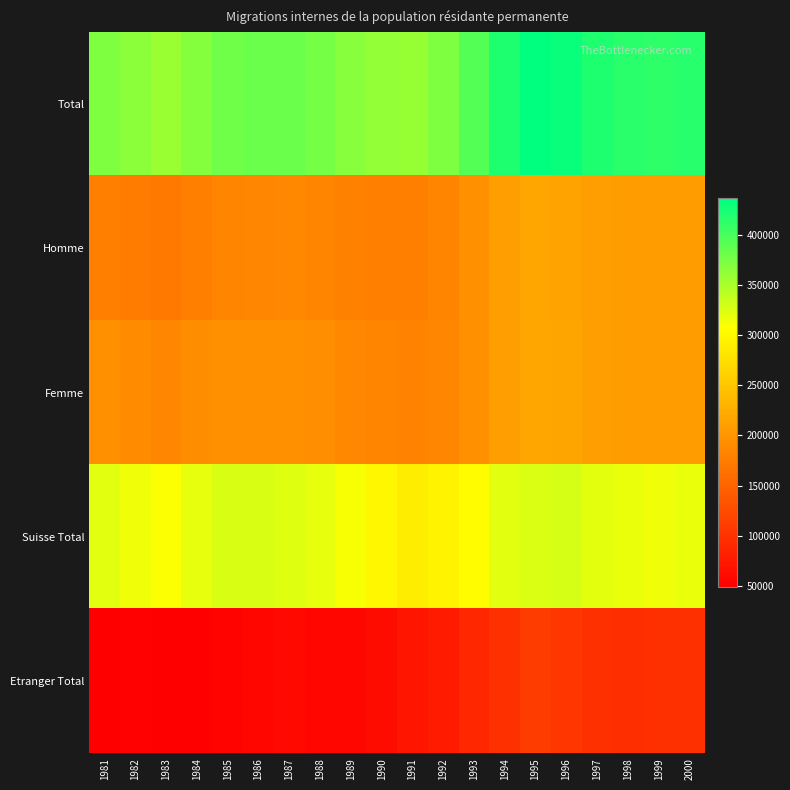

Reading left to right, extract all data points from this chart.

Total: 1981=372223	1982=365891	1983=357987	1984=368899	1985=379354	1986=382320	1987=382732	1988=376828	1989=367103	1990=361768	1991=359503	1992=371332	1993=393231	1994=420862	1995=436191	1996=431381	1997=419570	1998=414498	1999=413075	2000=416453
Homme: 1981=178032	1982=175750	1983=171532	1984=177647	1985=183430	1986=185200	1987=186763	1988=183533	1989=179935	1990=177606	1991=178522	1992=184837	1993=196556	1994=210463	1995=217983	1996=214871	1997=209519	1998=207505	1999=206658	2000=208406
Femme: 1981=194191	1982=190141	1983=186455	1984=191252	1985=195924	1986=197120	1987=195969	1988=193295	1989=187168	1990=184162	1991=180981	1992=186495	1993=196675	1994=210399	1995=218208	1996=216510	1997=210051	1998=206993	1999=206417	2000=208047
Suisse Total: 1981=321923	1982=314583	1983=309007	1984=318448	1985=326173	1986=326105	1987=324164	1988=318824	1989=309261	1990=299738	1991=288537	1992=295117	1993=304495	1994=322454	1995=325566	1996=327439	1997=320927	1998=317558	1999=315139	2000=318058
Etranger Total: 1981=50300	1982=51308	1983=48980	1984=50451	1985=53181	1986=56215	1987=58568	1988=58004	1989=57842	1990=62030	1991=70966	1992=76215	1993=88736	1994=98408	1995=110625	1996=103942	1997=98643	1998=96940	1999=97936	2000=98395